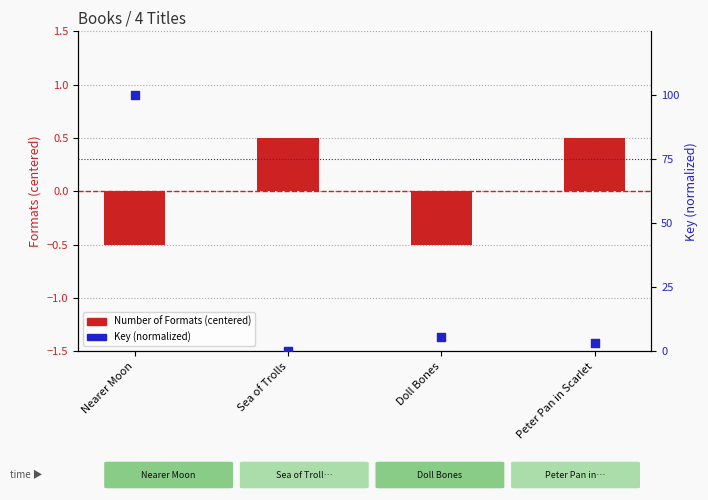

Which series reaches the minimum Y coordinate?

Number of Formats (centered)